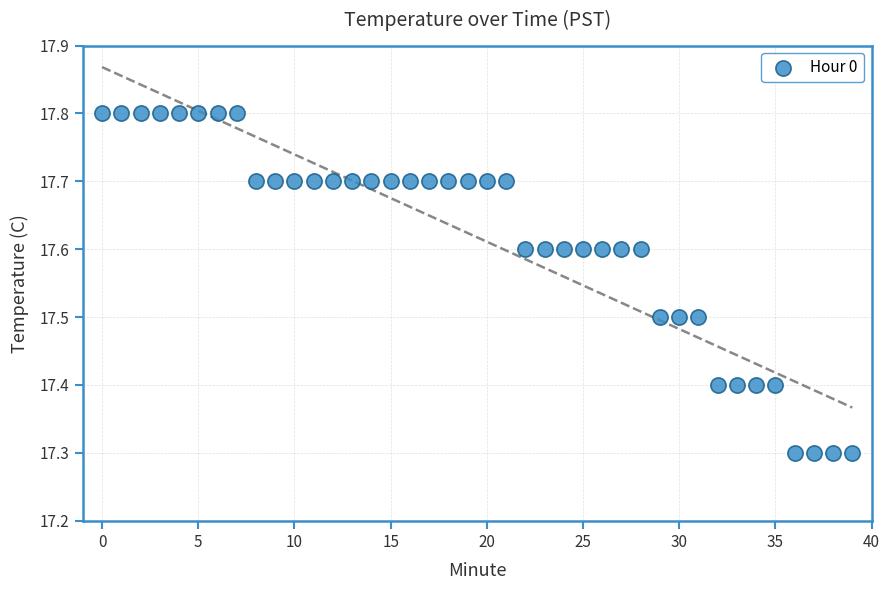

What is the range of Y values (max minus min)?

0.5